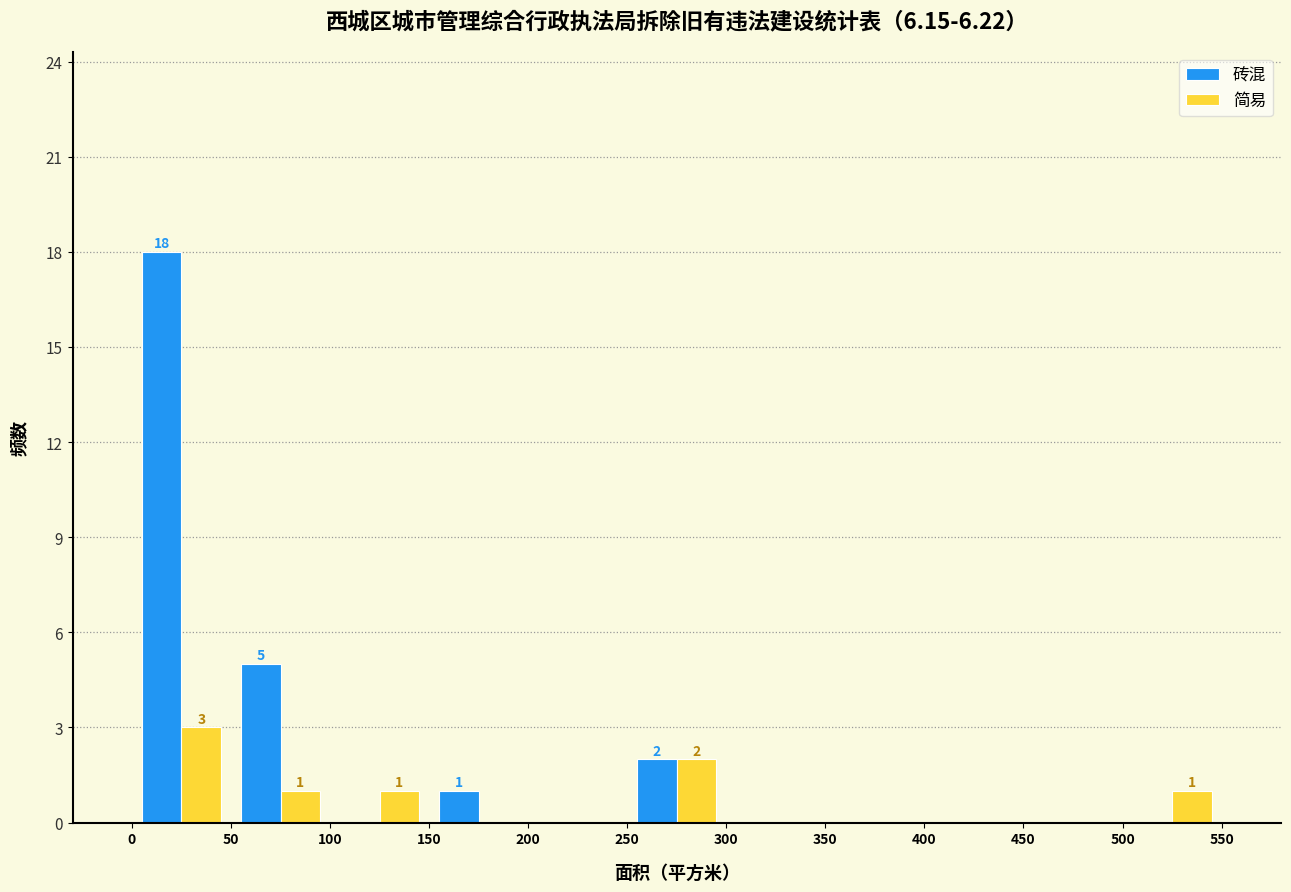

In the 简易 series, which range on the x-axis has the tallest bar?

0 to 50